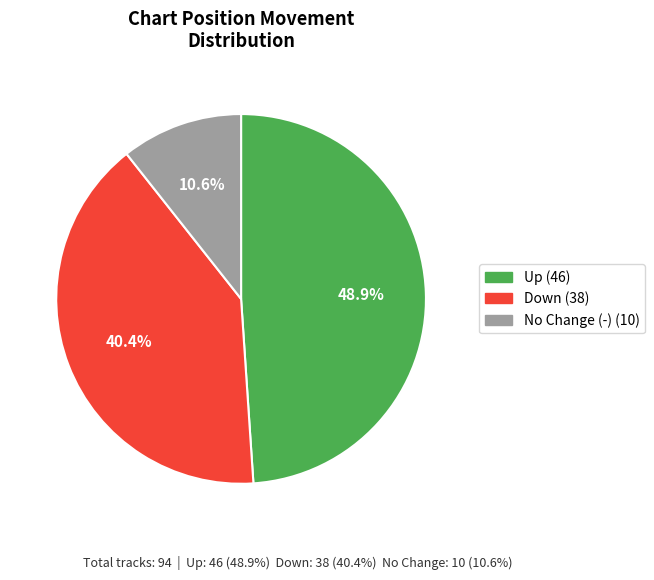

Is there any slice that represents more than half of the pie?

No